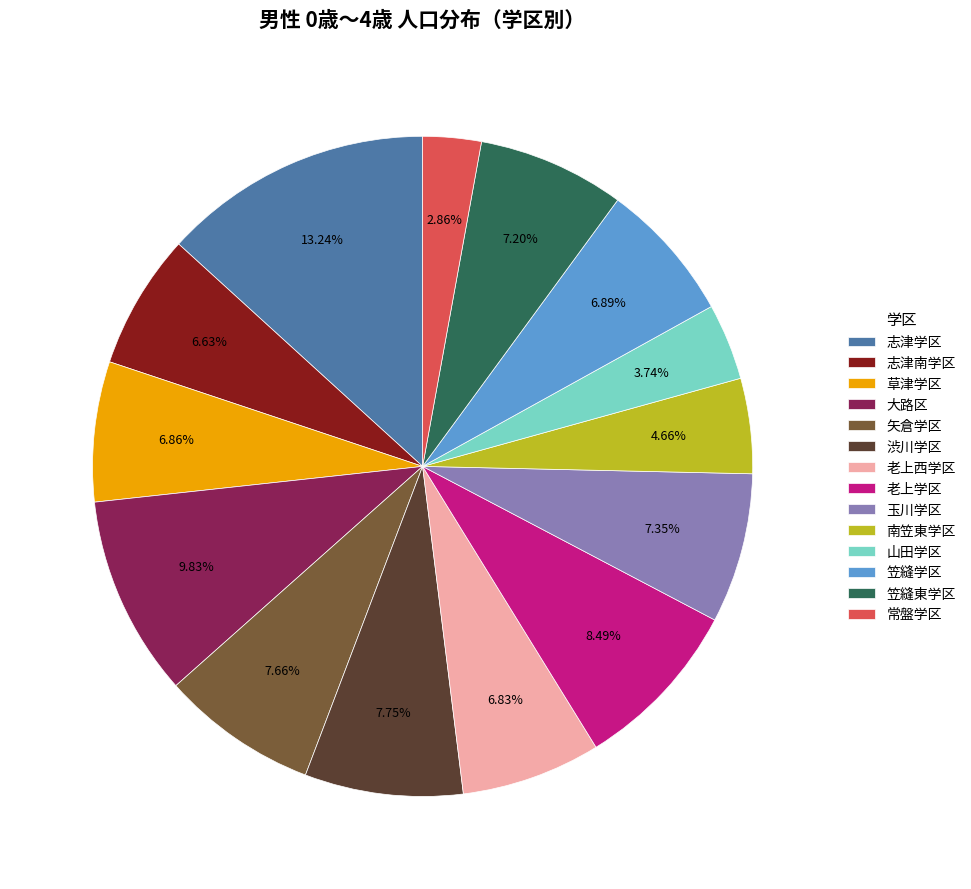

What is the total percentage of 笠縫学区 and 老上学区?

15.4%